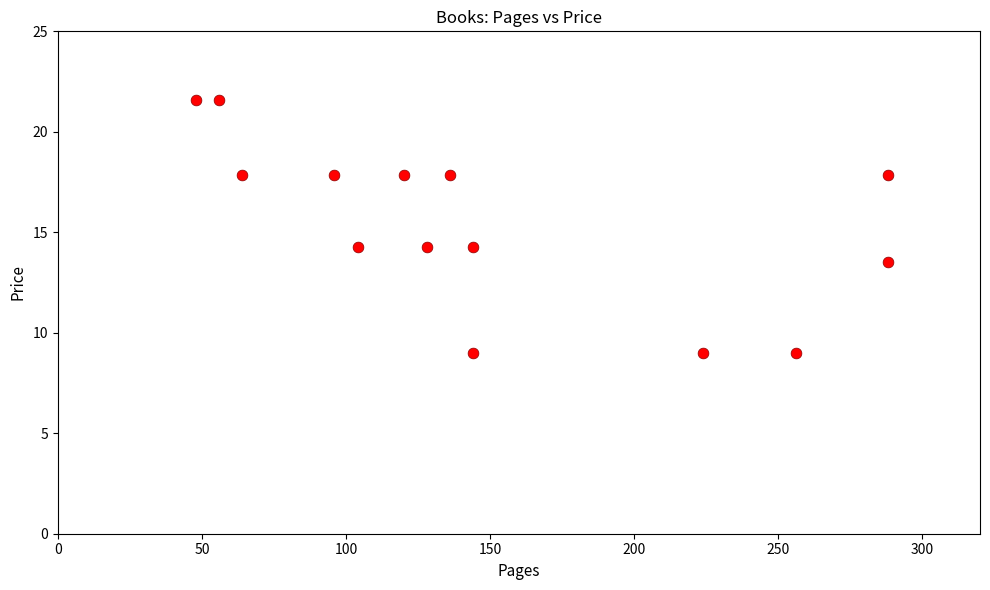

What is the range of Y values (max minus min)?

12.6